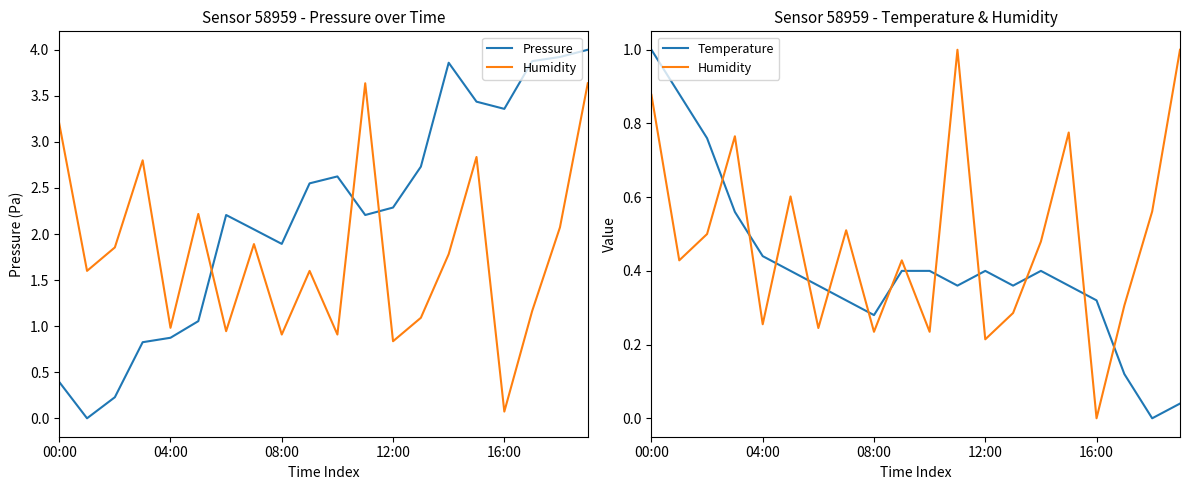

At which category does Temperature reach its first local valley?

08:00